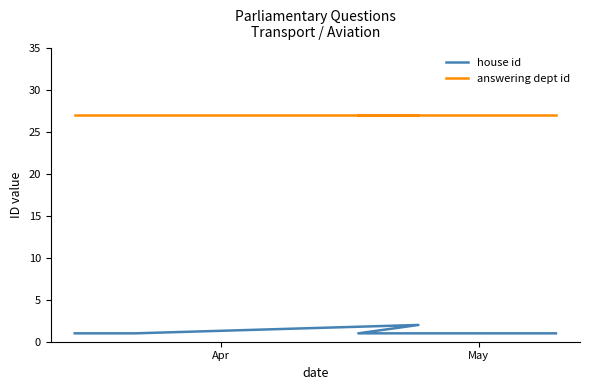

Reading left to right, transcribe all the data shown in this chart.

house id: 1	1	1	2	2	1	1	1	1	1
answering dept id: 27	27	27	27	27	27	27	27	27	27